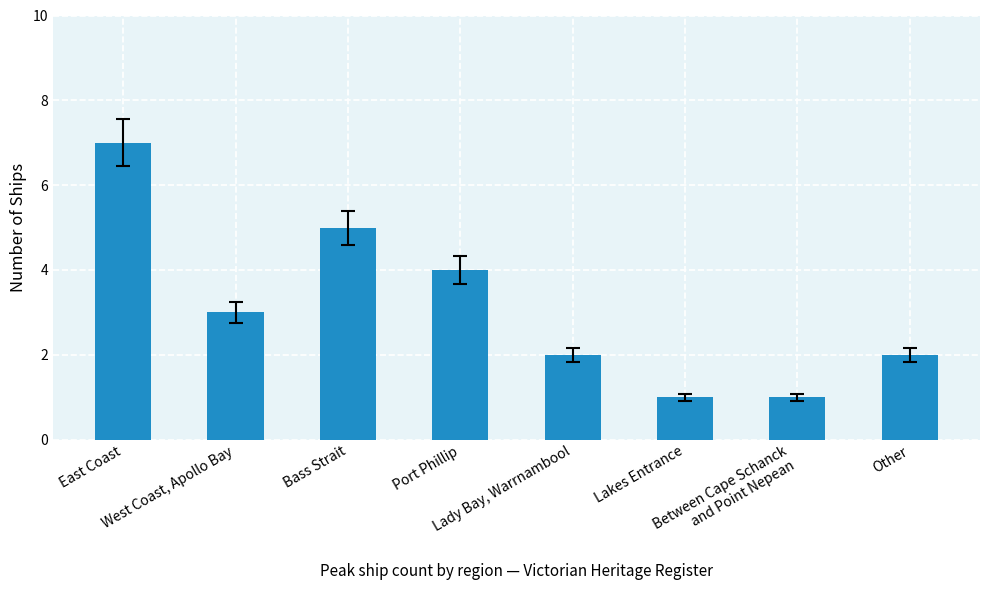

Between East Coast and Lakes Entrance, which is larger?

East Coast